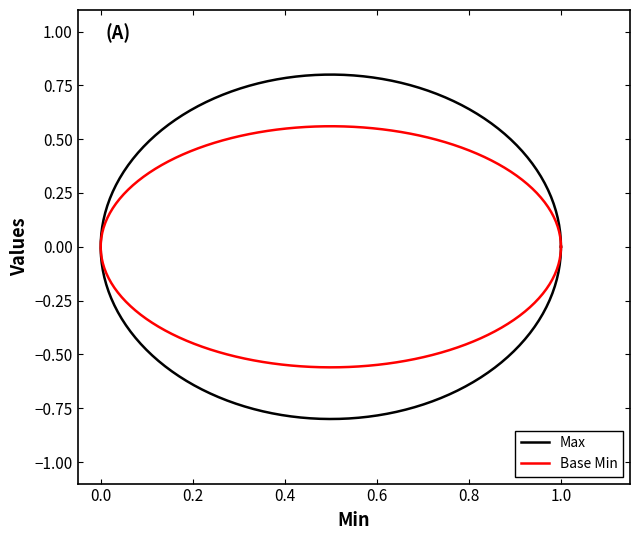

Does the chart have visible grid lines?

No